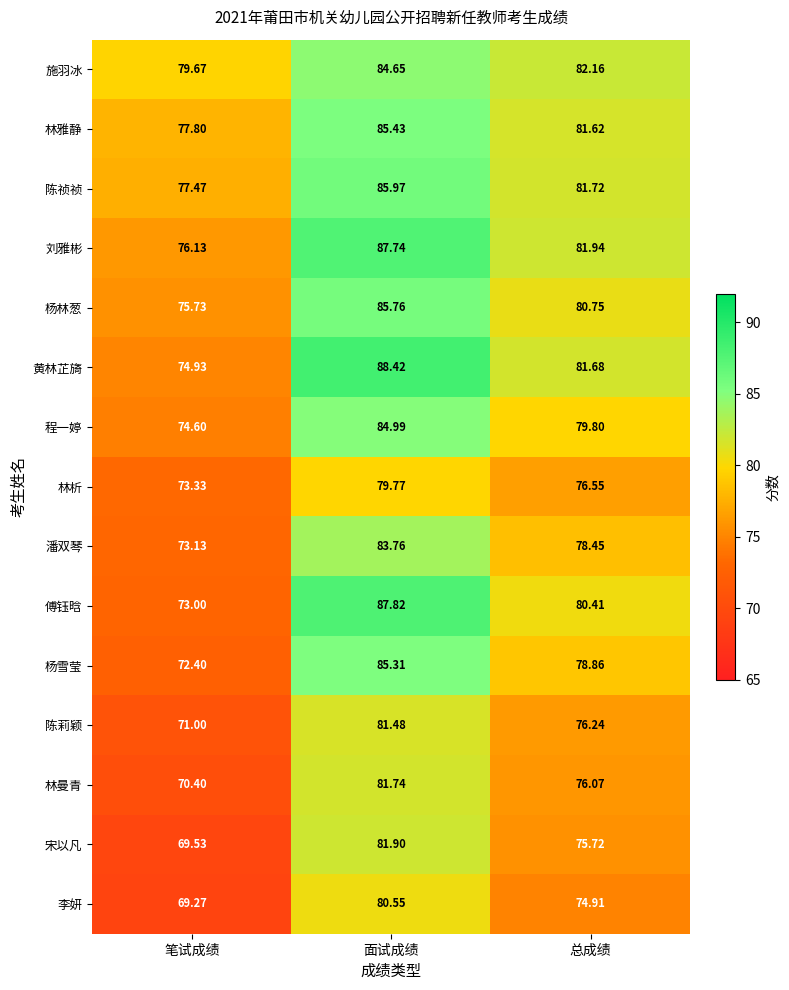

Which series changed the most between 面试成绩 and 总成绩?

傅钰晗